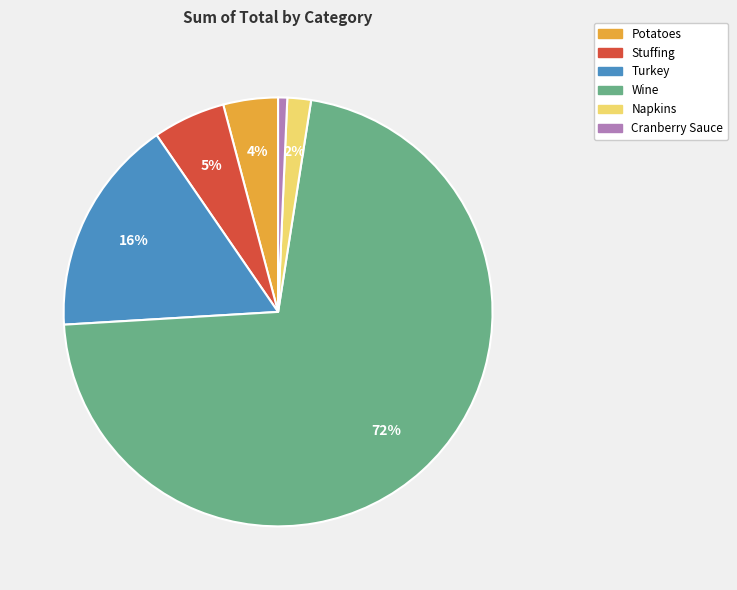

Is it true that Cranberry Sauce is 1% of the pie?

True